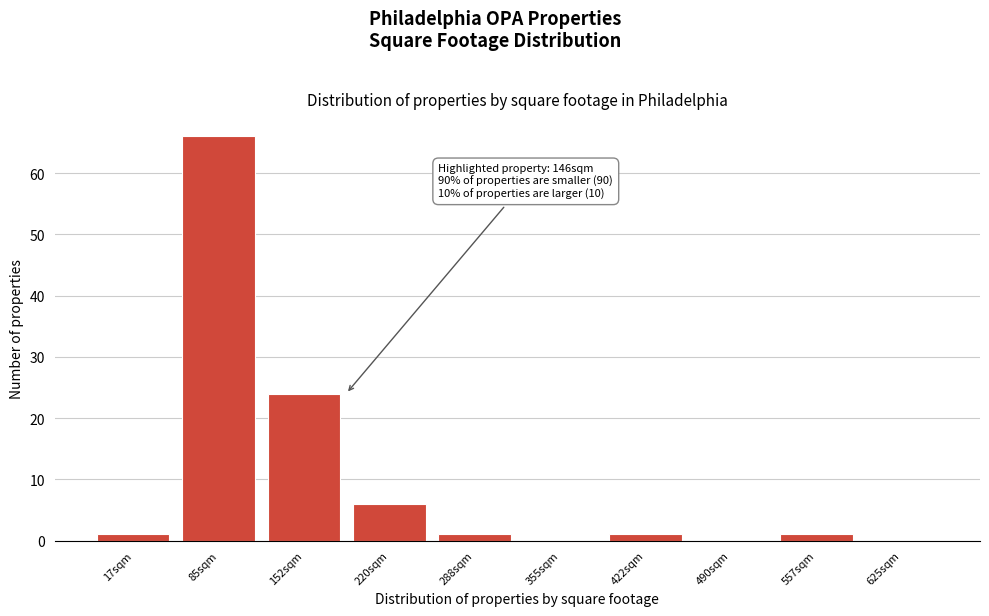

Reading right to left, transcribe all the data shown in this chart.

625sqm=0	557sqm=1	490sqm=0	422sqm=1	355sqm=0	288sqm=1	220sqm=6	152sqm=24	85sqm=66	17sqm=1